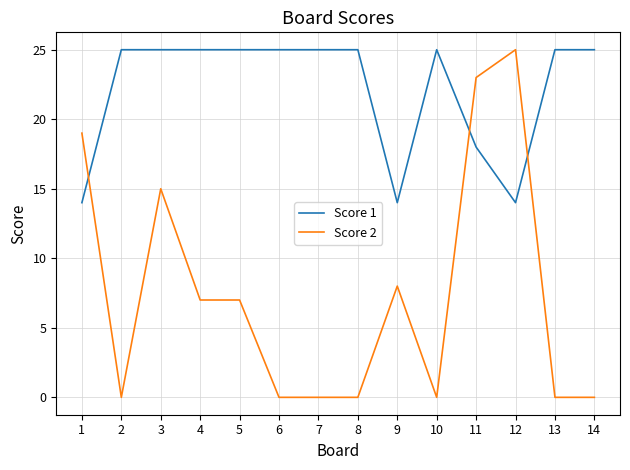

What is the difference between the second highest and second lowest values in the Score 2 series?

23